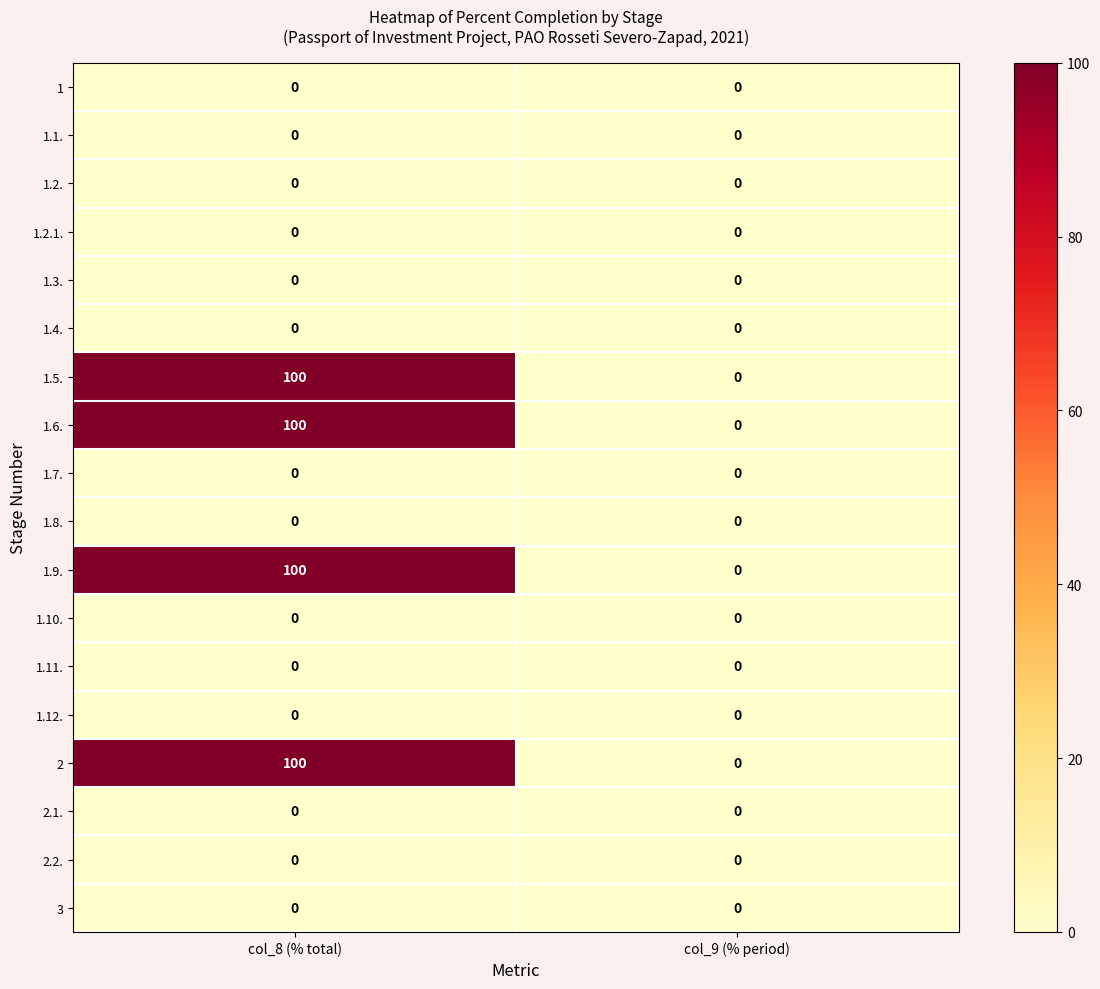

The value of 2.1. at col_9 (% period) is 0. True or false?

True